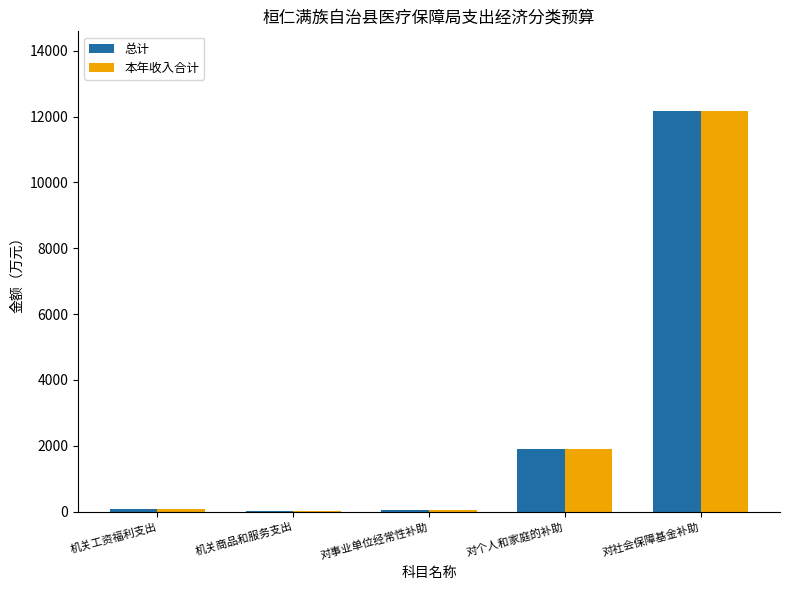

At which label is 本年收入合计 closest to 6095?

对个人和家庭的补助